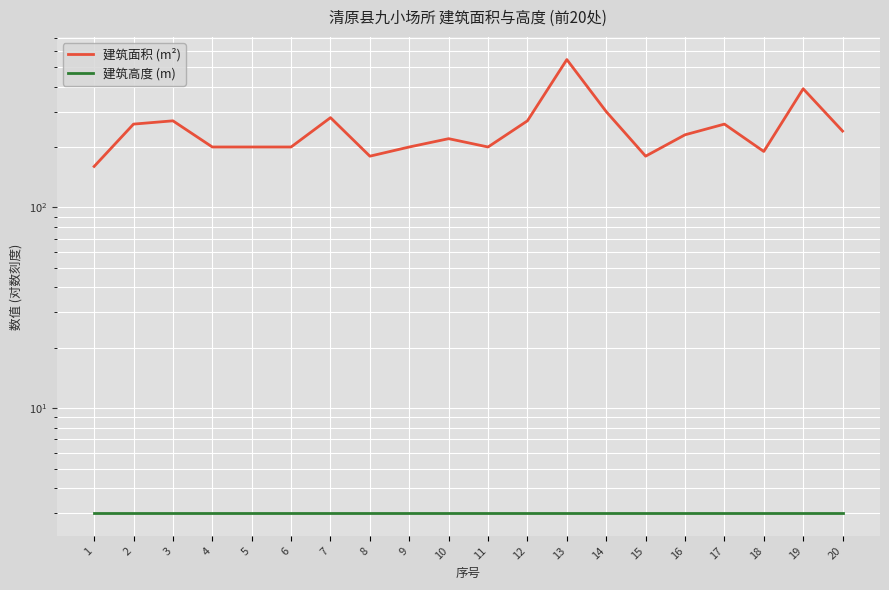

True or false: 建筑面积 (m²) and 建筑高度 (m) cross at least once.

False